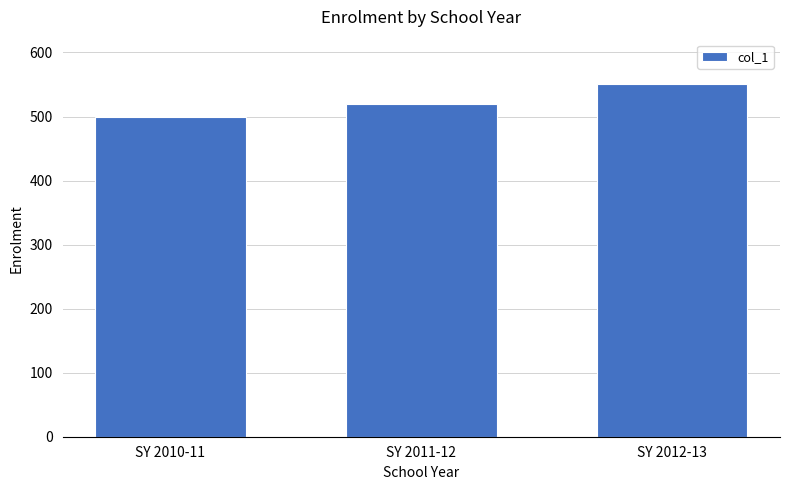

What is the smallest value displayed?

500